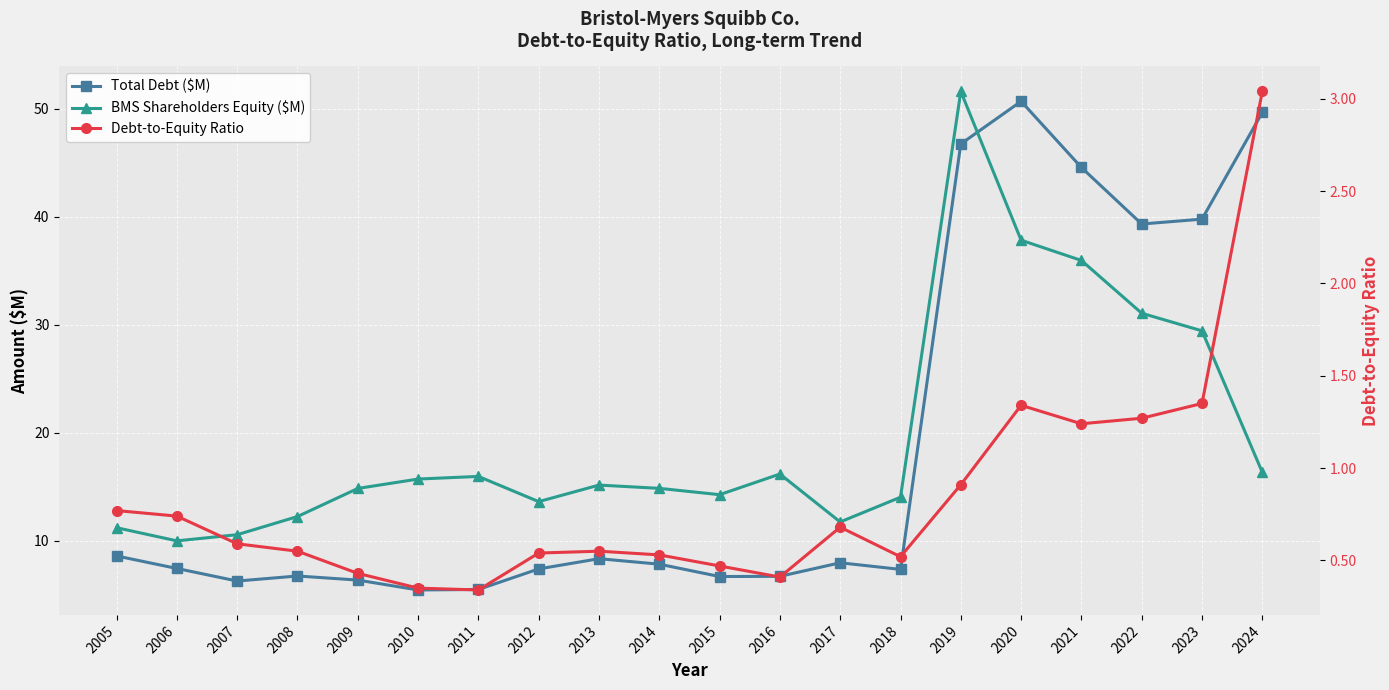

Reading left to right, transcribe all the data shown in this chart.

Total Debt ($M): 2005=8.6	2006=7.4	2007=6.3	2008=6.7	2009=6.4	2010=5.4	2011=5.5	2012=7.4	2013=8.3	2014=7.8	2015=6.7	2016=6.7	2017=8.0	2018=7.3	2019=46.7	2020=50.7	2021=44.6	2022=39.3	2023=39.8	2024=49.6
BMS Shareholders Equity ($M): 2005=11.2	2006=10.0	2007=10.6	2008=12.2	2009=14.8	2010=15.7	2011=16.0	2012=13.6	2013=15.2	2014=14.9	2015=14.3	2016=16.2	2017=11.7	2018=14.0	2019=51.6	2020=37.8	2021=35.9	2022=31.1	2023=29.4	2024=16.3
Debt-to-Equity Ratio: 2005=0.8	2006=0.7	2007=0.6	2008=0.6	2009=0.4	2010=0.3	2011=0.3	2012=0.5	2013=0.6	2014=0.5	2015=0.5	2016=0.4	2017=0.7	2018=0.5	2019=0.9	2020=1.3	2021=1.2	2022=1.3	2023=1.4	2024=3.0